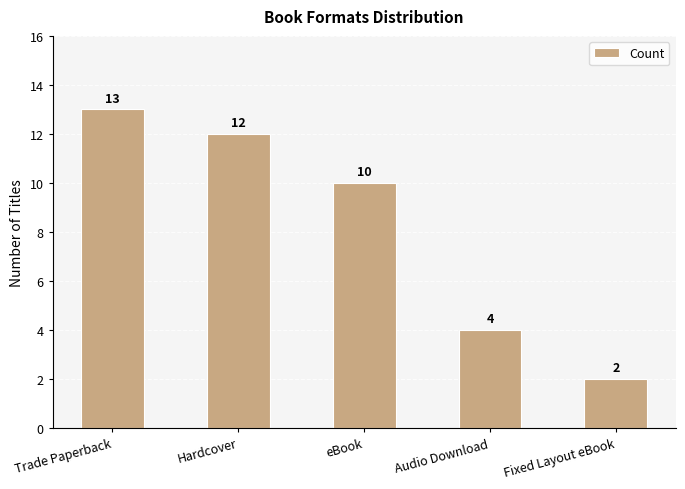

Reading left to right, list all the values displayed in this chart.

13	12	10	4	2